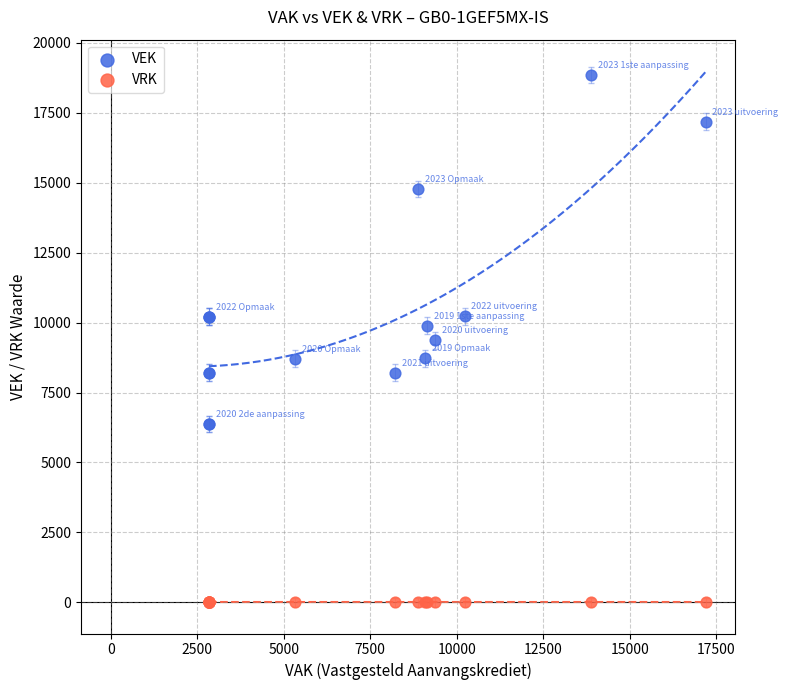

Which series contains the lowest Y value?

VRK